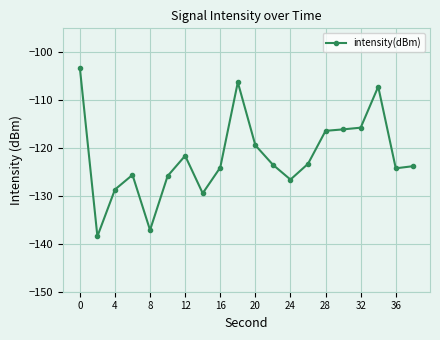

What is the value of the 4th point from the left?

-125.6